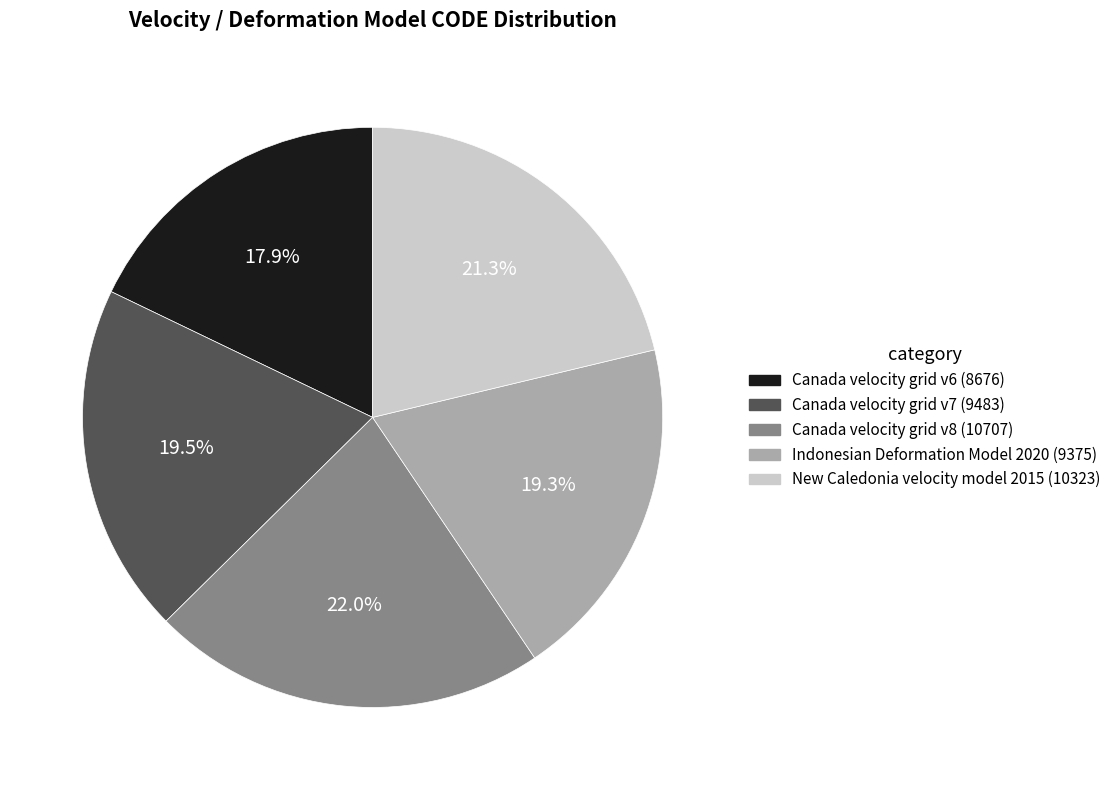

Is it true that New Caledonia velocity model 2015 is 11% of the pie?

False